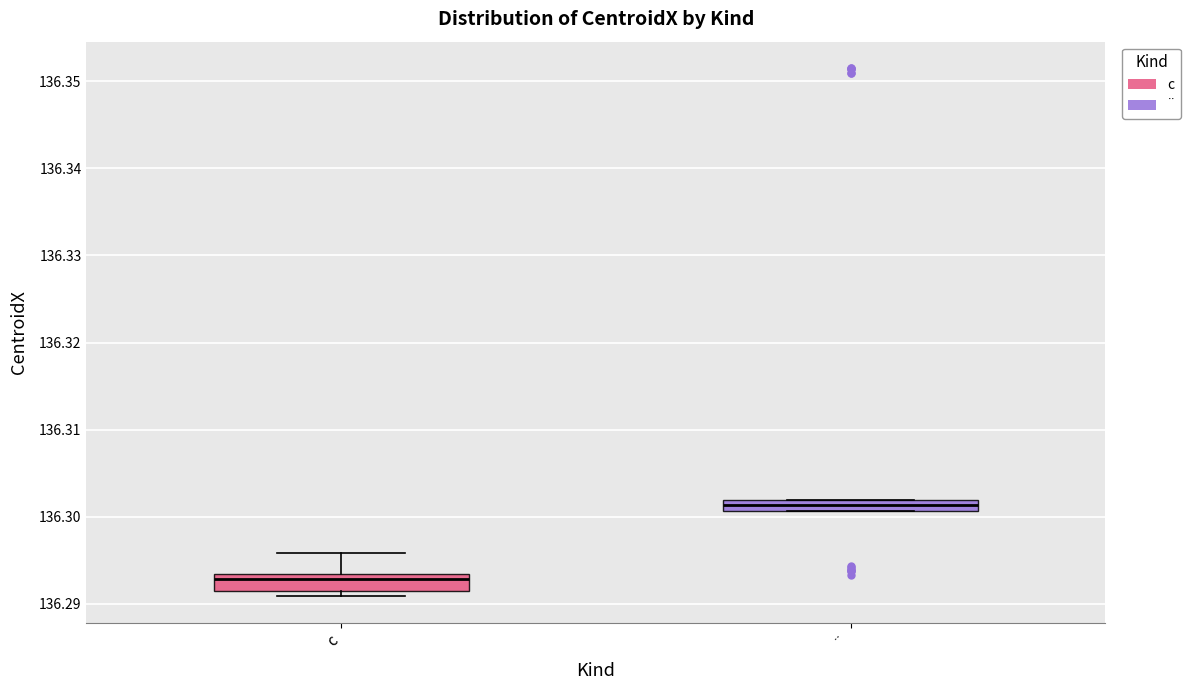

Which box's median line is the lowest?

c